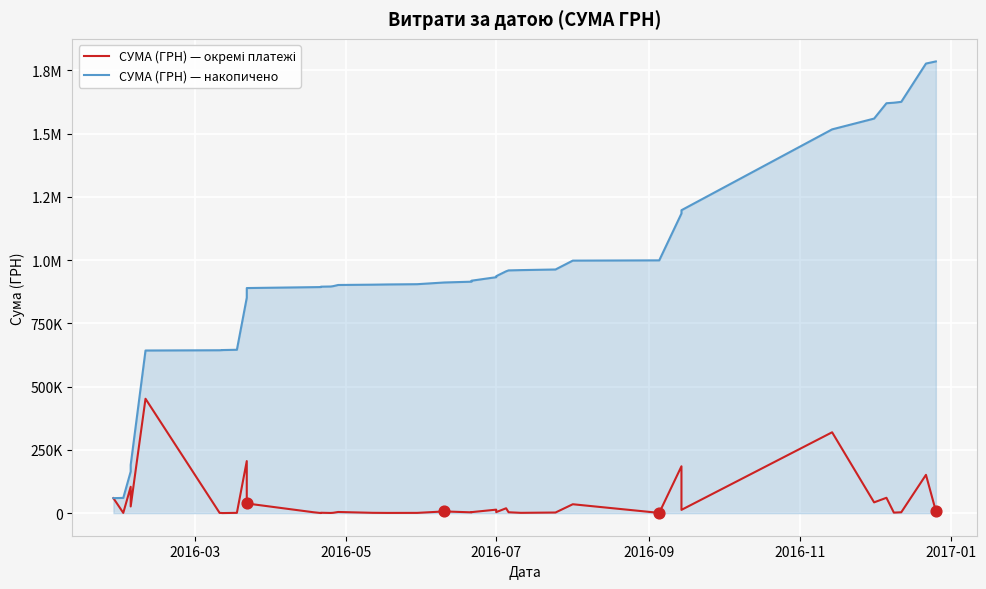

Which series contains the lowest Y value?

СУМА (ГРН) — окремі платежі